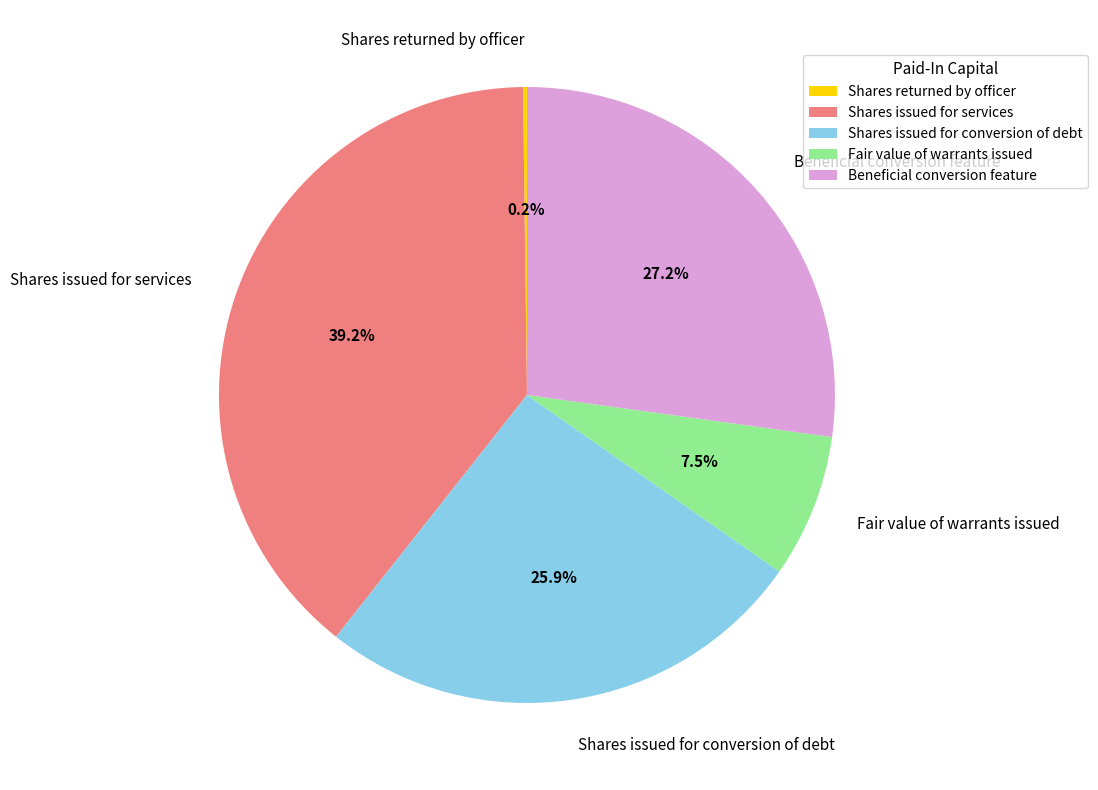

What is the total percentage of Beneficial conversion feature and Shares issued for conversion of debt?

53.1%